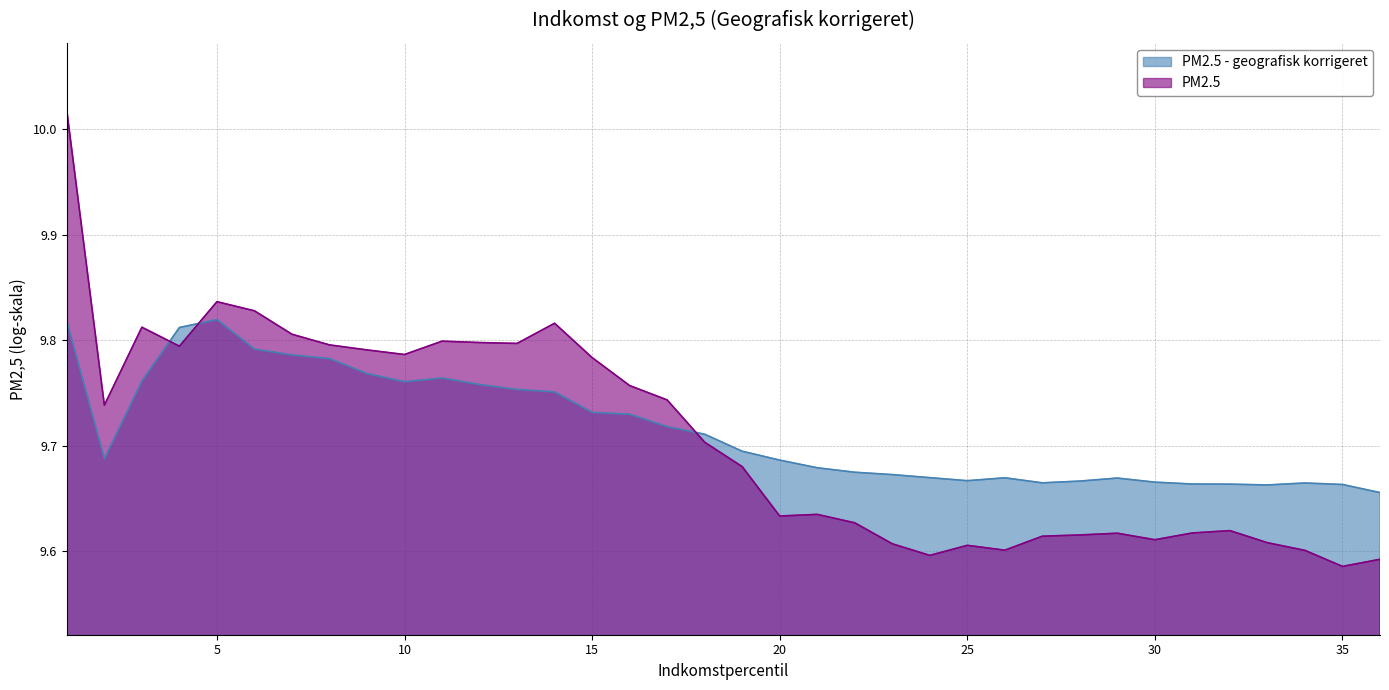

Which series has the largest range (max minus min)?

PM2.5